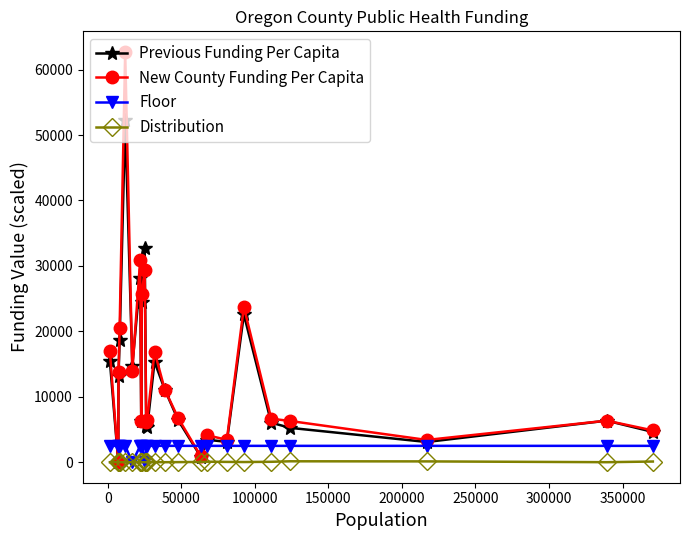

What is the value of the Floor point at the 18th from the left?

2500.0